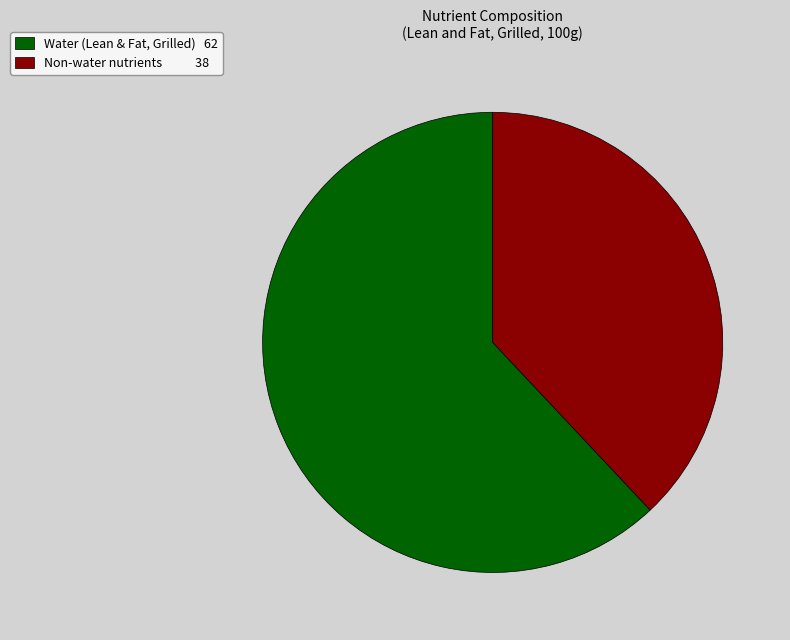

Which has a higher value, Water (Lean & Fat, Grilled) 62 or Non-water nutrients 38?

Water (Lean & Fat, Grilled) 62